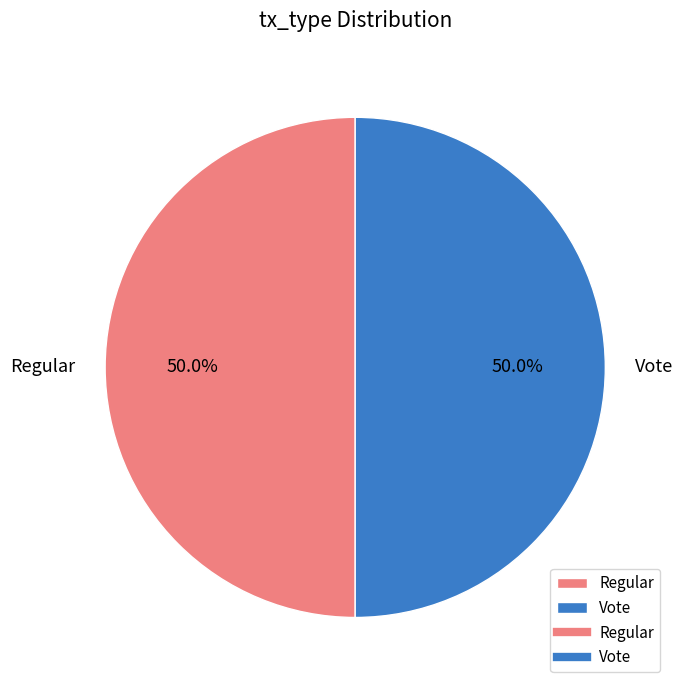

Combined, what portion of the pie is Vote and Regular?

100.0%